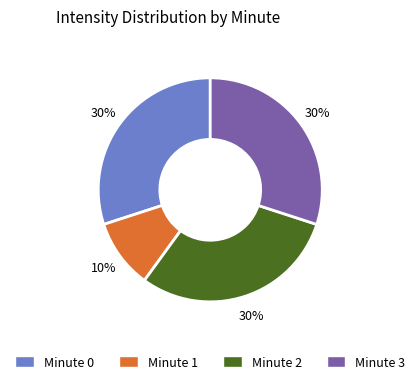

To the nearest percent, what portion does Minute 1 represent?

10%